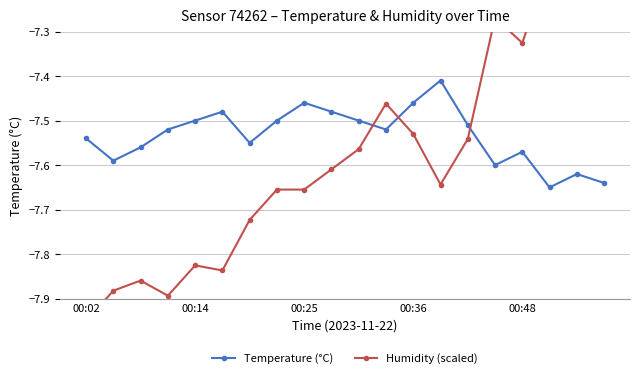

How many intersections are there between Temperature (°C) and Humidity (scaled)?

3